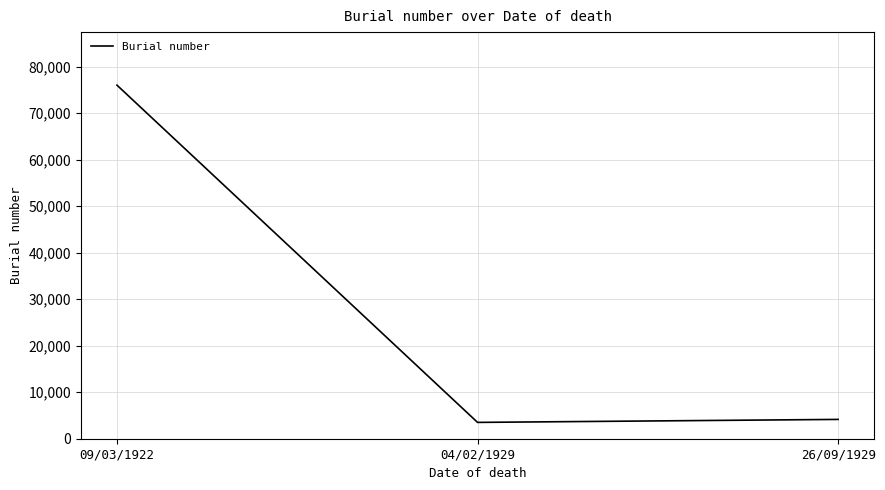

At which label does the data first exceed 4153?

09/03/1922